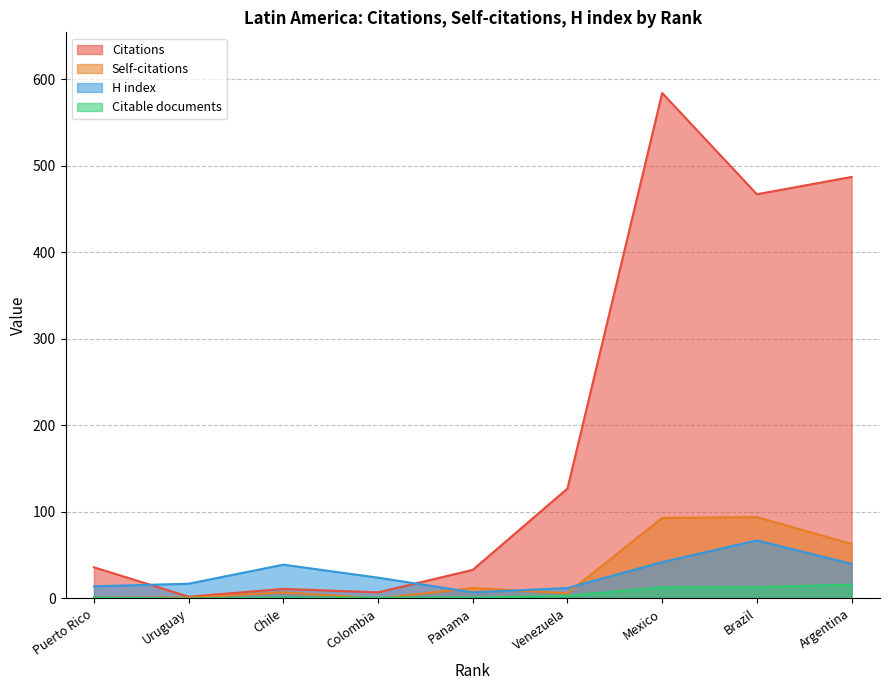

Reading left to right, transcribe all the data shown in this chart.

Citations: 36	2	11	7	33	127	584	467	487
Self-citations: 1	1	7	0	12	6	93	94	63
H index: 14	17	39	24	7	12	42	67	40
Citable documents: 1	0	1	1	1	3	13	13	16